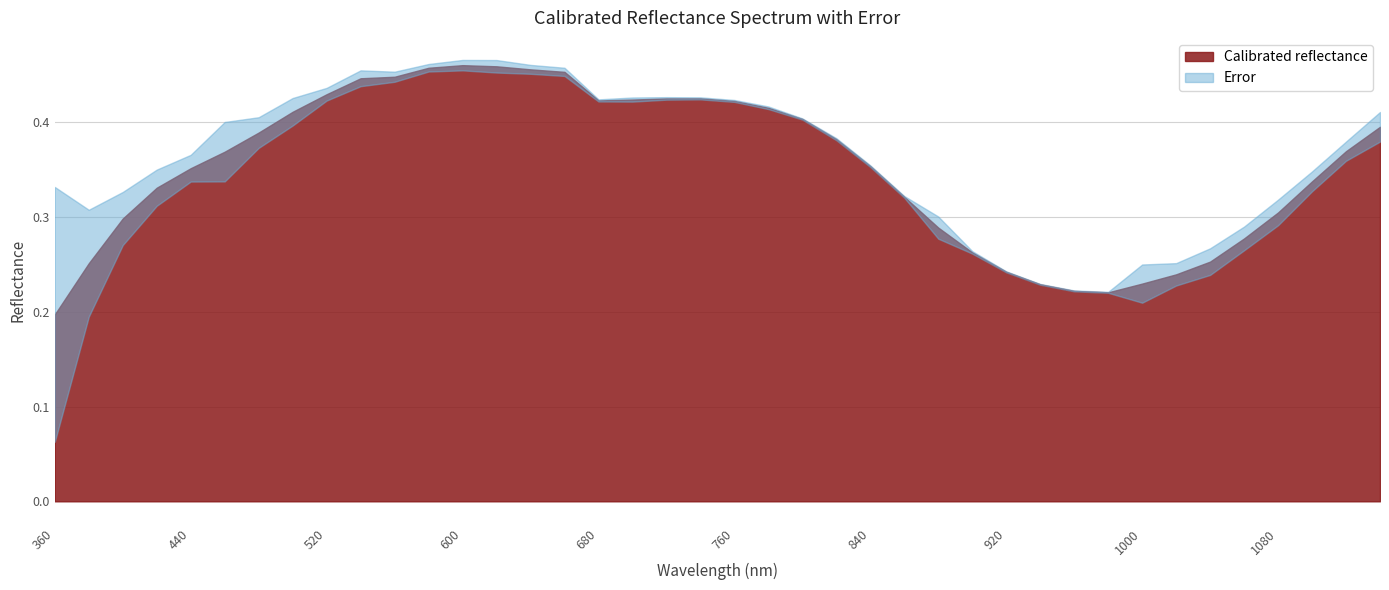

What are all the series names shown in the legend?

Calibrated reflectance, Error